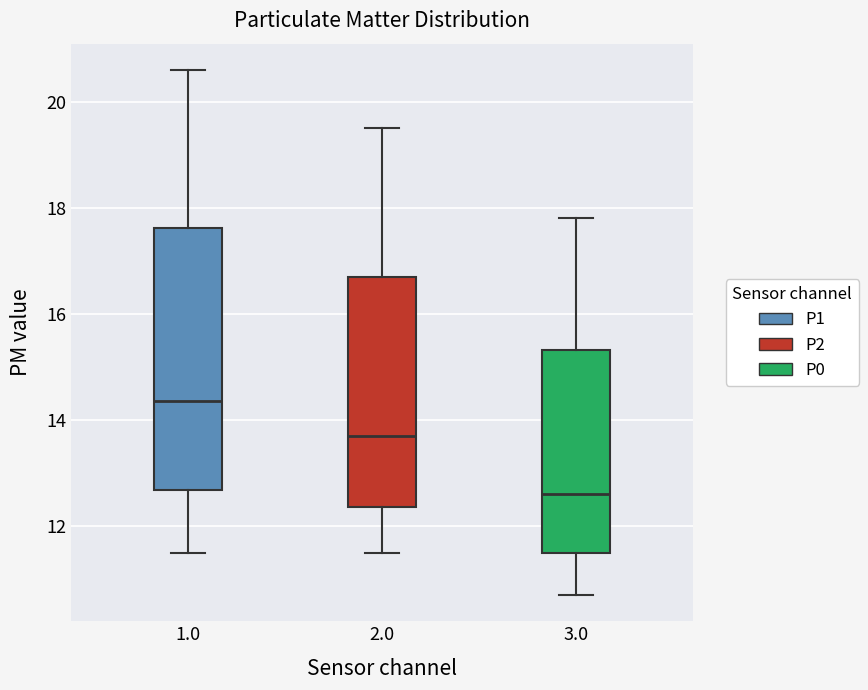

Reading left to right, read every box against the y-axis: the position of its median line, the range the box covers, and the ends of its whiskers. The values are not printed on the chart, so give them approximately, as read against the axis.

1.0: median 14.4, box 12.6 to 17.6, whiskers 11.6 to 20.6
2.0: median 13.8, box 12.4 to 16.8, whiskers 11.6 to 19.6
3.0: median 12.6, box 11.6 to 15.4, whiskers 10.8 to 17.8